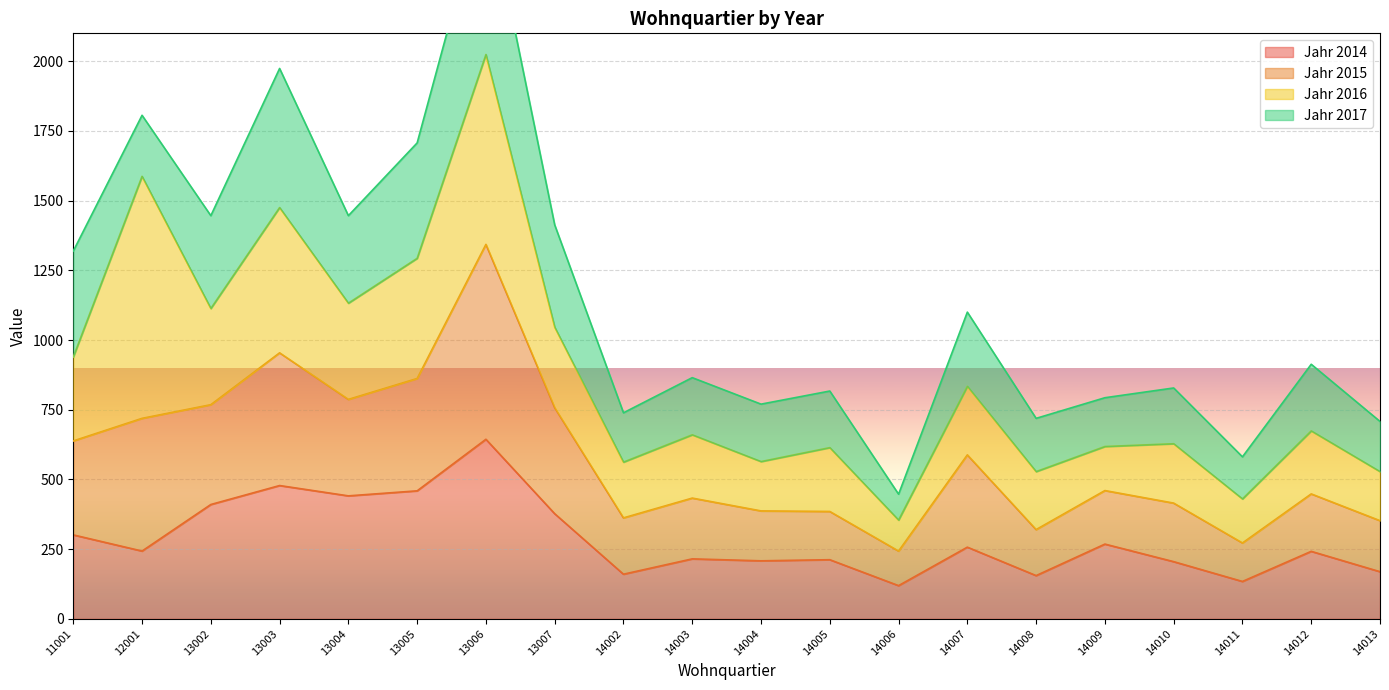

Is it true that Jahr 2014 equals 205 at 14010?

True